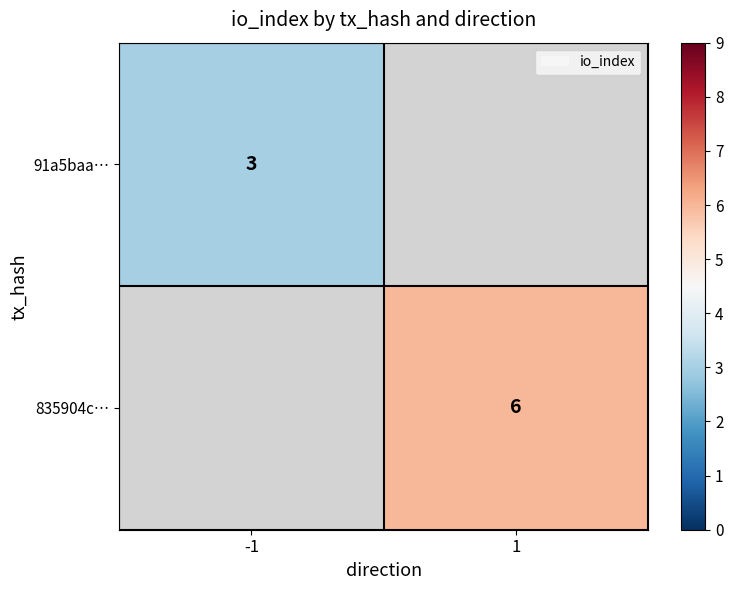

Which category has the lowest value across all series?

-1